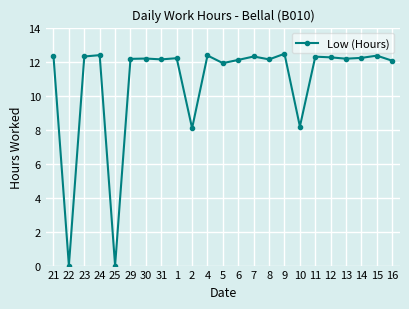

Approximately how many times larger is the value at 8 compared to 30?

1.0